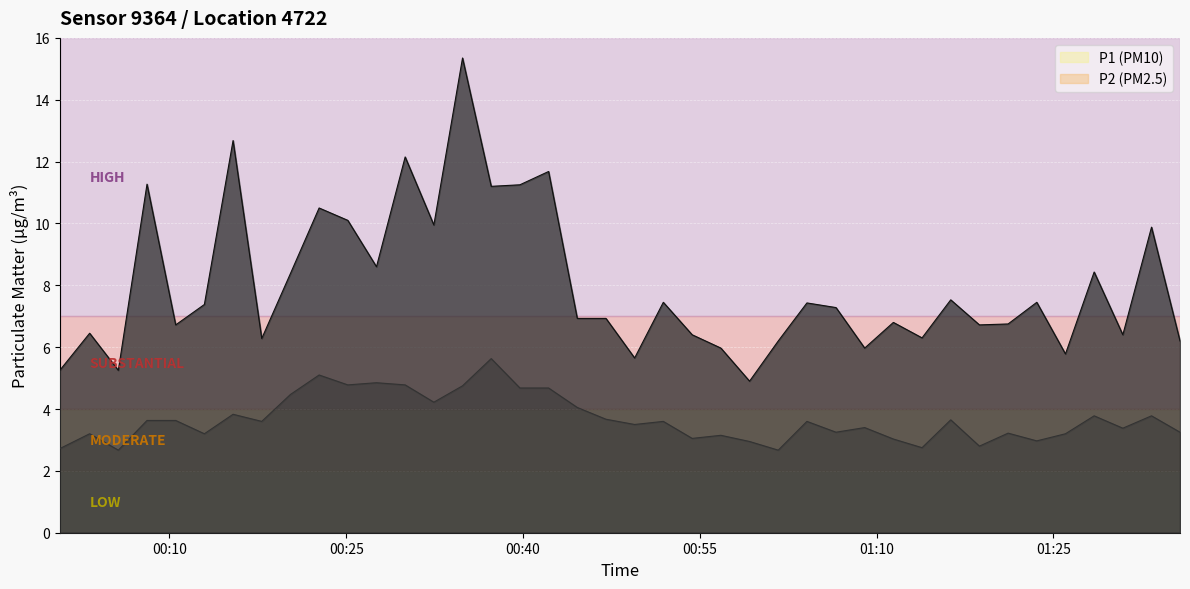

Is it true that P1 equals 16.0 at 10?

False